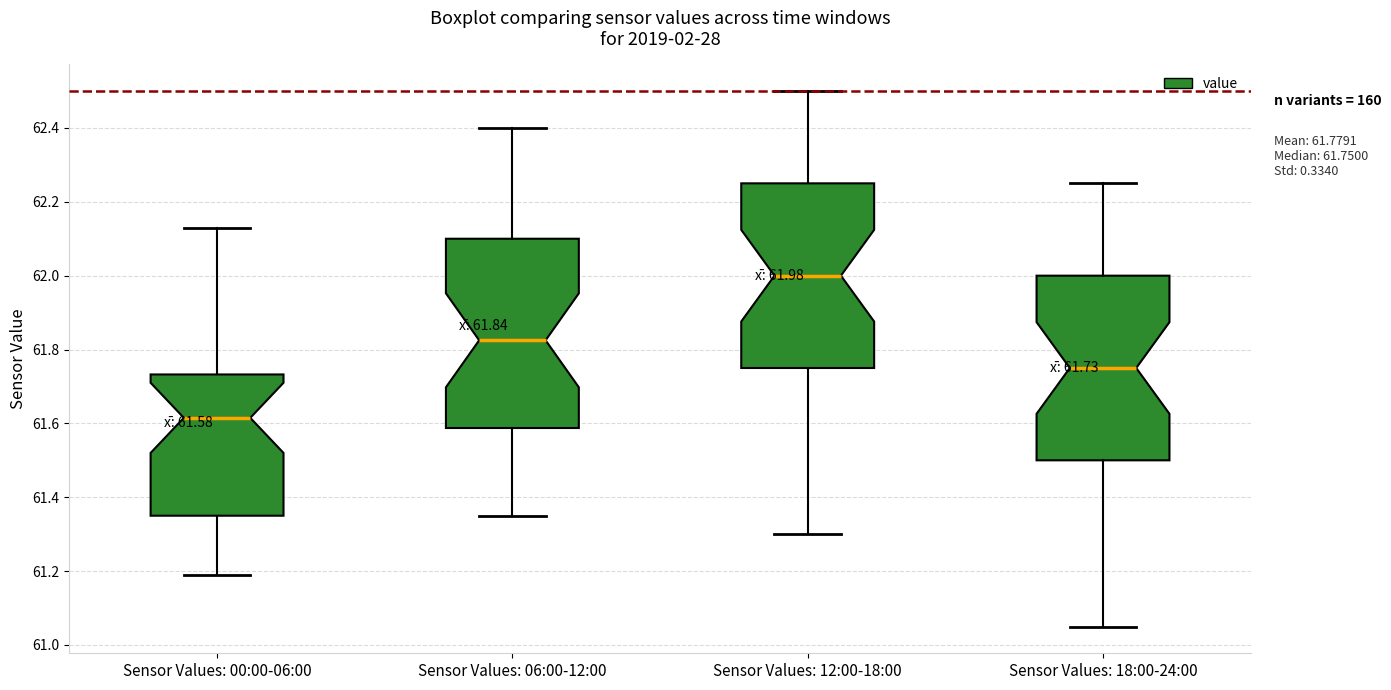

Which box's median line is the highest?

Sensor Values: 12:00-18:00